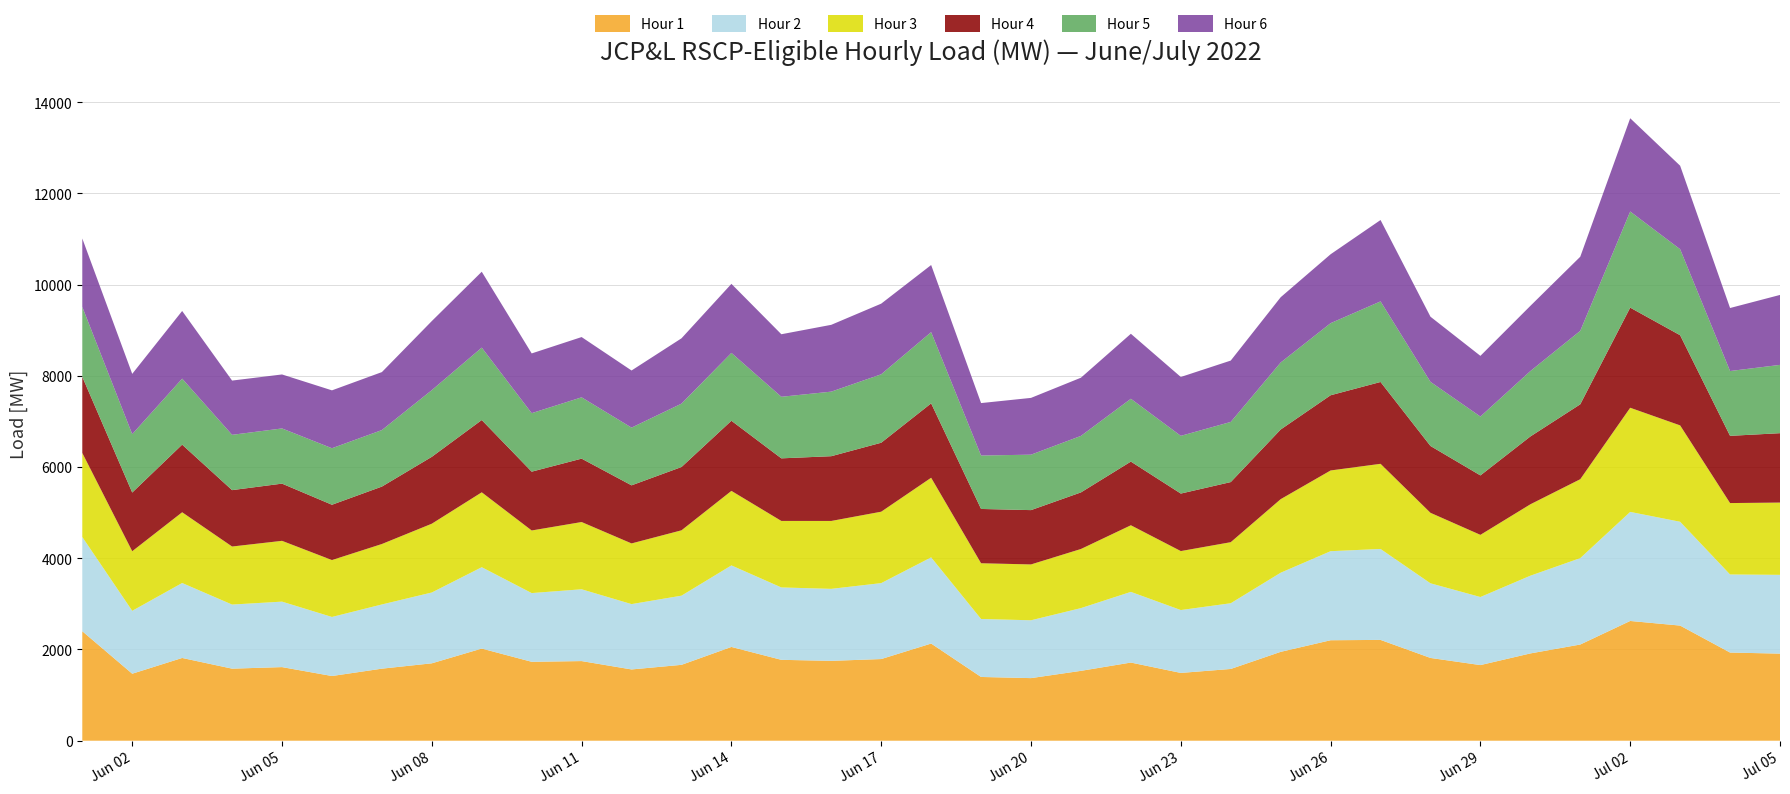

Reading left to right, what are all the values shown in this chart?

Hour 1: 0=2400.5	1=1469.0	2=1814.3	3=1579.9	4=1613.9	5=1418.6	6=1579.7	7=1697.0	8=2020.5	9=1730.2	10=1746.0	11=1562.6	12=1663.4	13=2056.0	14=1773.5	15=1751.1	16=1790.5	17=2130.3	18=1397.8	19=1372.5	20=1531.9	21=1713.7	22=1486.4	23=1573.1	24=1948.3	25=2202.9	26=2210.3	27=1814.8	28=1658.3	29=1913.6	30=2109.0	31=2625.6	32=2524.3	33=1932.8	34=1909.7
Hour 2: 0=2066.2	1=1379.0	2=1643.5	3=1405.4	4=1435.6	5=1294.6	6=1407.8	7=1552.8	8=1783.8	9=1507.0	10=1574.2	11=1432.7	12=1516.7	13=1787.7	14=1587.2	15=1578.5	16=1665.0	17=1889.8	18=1271.3	19=1268.2	20=1375.6	21=1549.5	22=1378.5	23=1441.0	24=1735.0	25=1952.6	26=1994.1	27=1636.5	28=1492.3	29=1704.1	30=1894.7	31=2391.2	32=2276.1	33=1711.9	34=1727.2
Hour 3: 0=1842.7	1=1306.8	2=1551.1	3=1272.5	4=1333.0	5=1247.7	6=1325.3	7=1508.3	8=1642.0	9=1372.5	10=1474.5	11=1330.4	12=1432.9	13=1633.8	14=1458.1	15=1488.8	16=1565.5	17=1745.5	18=1221.9	19=1224.4	20=1296.1	21=1460.6	22=1293.0	23=1338.6	24=1612.5	25=1769.8	26=1866.6	27=1545.6	28=1362.9	29=1565.3	30=1730.0	31=2283.4	32=2113.1	33=1565.7	34=1584.3
Hour 4: 0=1669.0	1=1286.4	2=1482.6	3=1236.3	4=1254.1	5=1212.5	6=1259.0	7=1466.3	8=1584.5	9=1289.3	10=1389.7	11=1273.4	12=1387.6	13=1537.6	14=1372.2	15=1419.7	16=1512.3	17=1630.8	18=1190.4	19=1190.8	20=1240.7	21=1396.0	22=1260.7	23=1317.9	24=1527.1	25=1648.9	26=1794.2	27=1465.1	28=1303.2	29=1486.9	30=1642.2	31=2195.1	32=1976.7	33=1473.8	34=1521.4
Hour 5: 0=1532.8	1=1280.2	2=1447.1	3=1212.8	4=1210.0	5=1239.3	6=1239.3	7=1462.5	8=1588.0	9=1282.8	10=1344.4	11=1265.6	12=1389.7	13=1487.7	14=1350.0	15=1415.6	16=1500.8	17=1562.2	18=1171.7	19=1215.7	20=1239.0	21=1377.5	22=1265.5	23=1318.7	24=1469.5	25=1580.5	26=1766.9	27=1406.2	28=1290.7	29=1433.9	30=1611.2	31=2107.8	32=1886.2	33=1421.3	34=1497.4
Hour 6: 0=1500.3	1=1321.8	2=1483.5	3=1189.1	4=1183.7	5=1268.9	6=1270.9	7=1514.1	8=1663.7	9=1309.5	10=1321.2	11=1252.3	12=1432.1	13=1513.5	14=1370.9	15=1464.9	16=1548.5	17=1470.9	18=1149.6	19=1244.9	20=1275.7	21=1424.8	22=1290.8	23=1345.1	24=1430.6	25=1510.7	26=1783.9	27=1428.0	28=1330.7	29=1429.3	30=1624.5	31=2044.2	32=1830.2	33=1381.4	34=1533.7